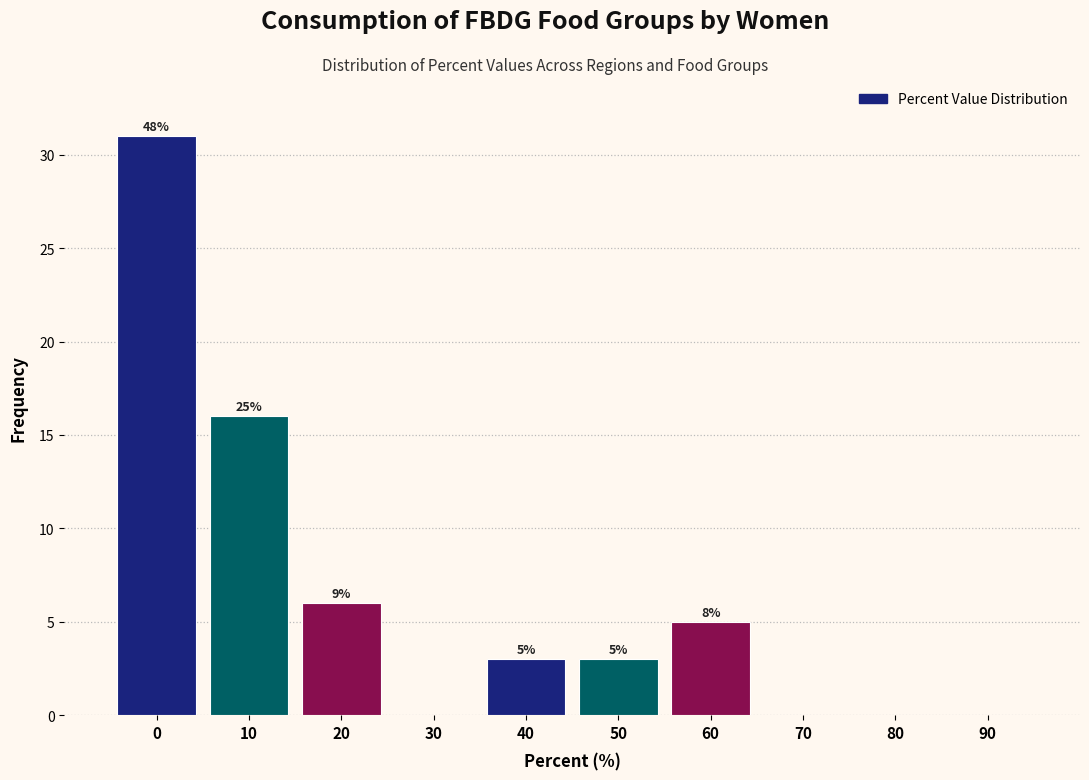

Are the bars horizontal?

No